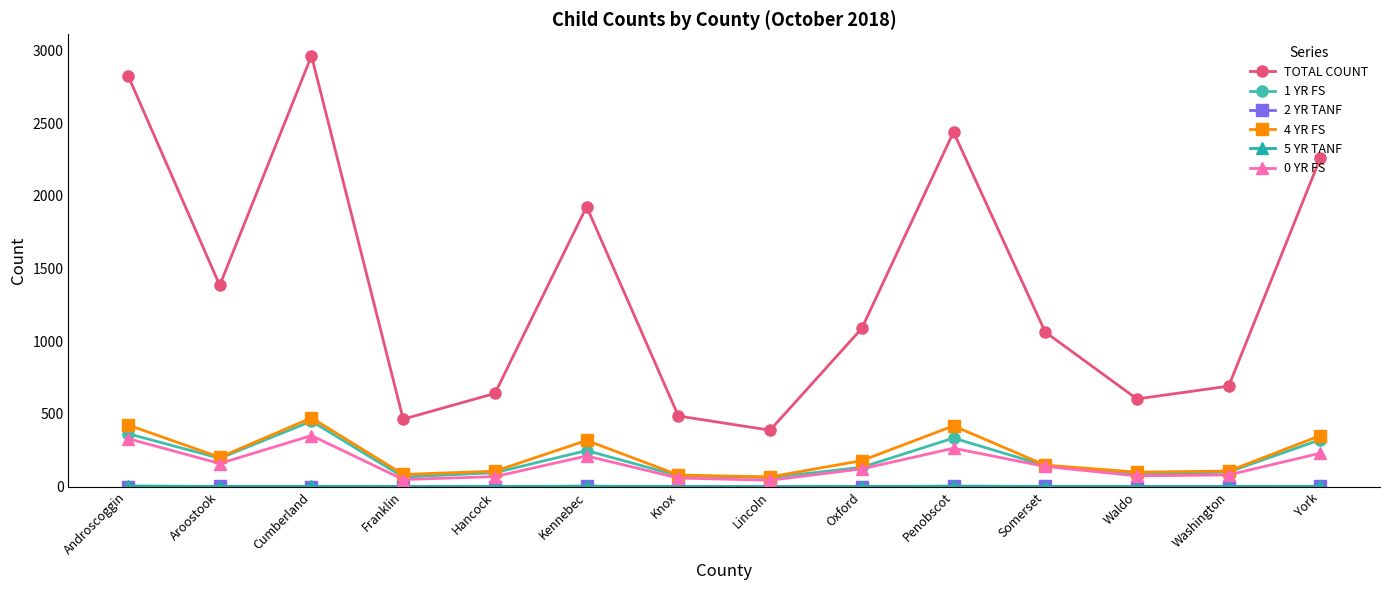

What is the lowest value of the TOTAL COUNT series?

388